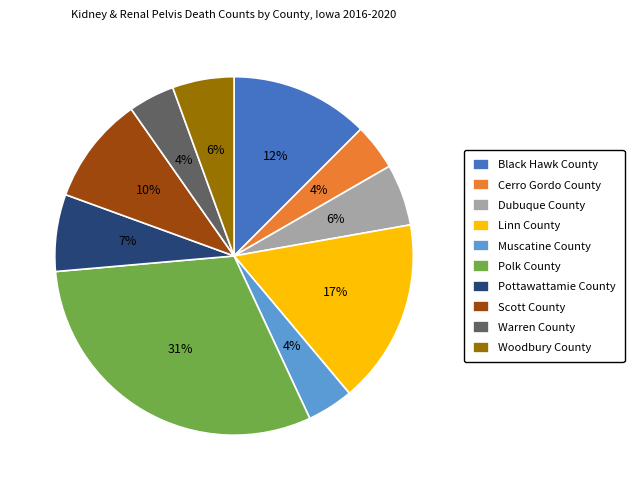

Is there a majority slice in this chart?

No